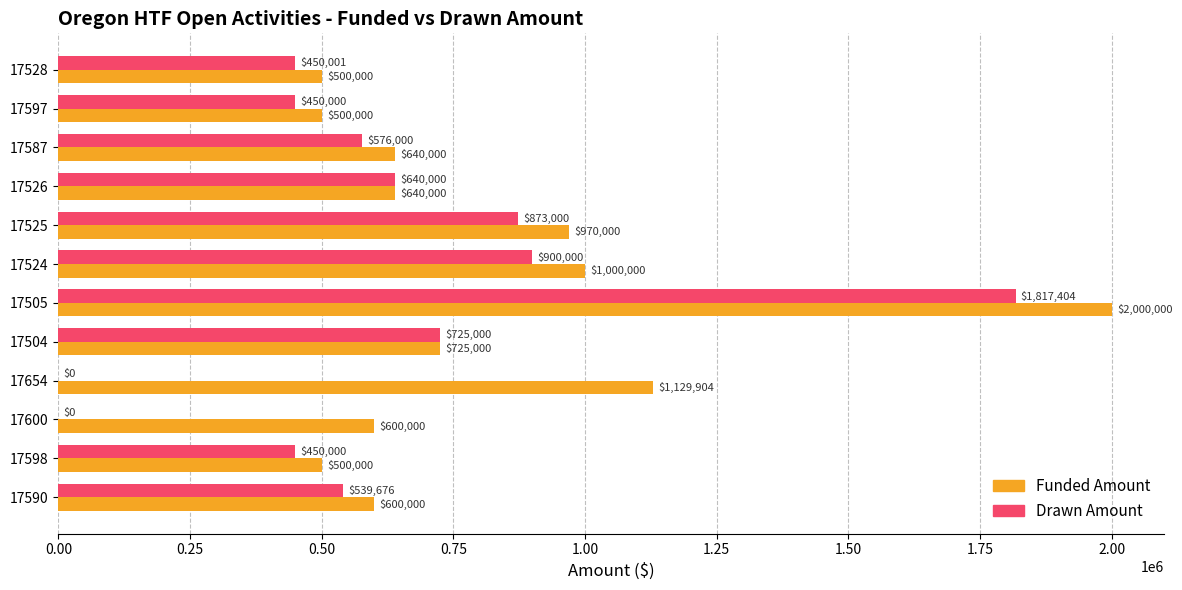

Which series has the largest total across all categories?

Funded Amount